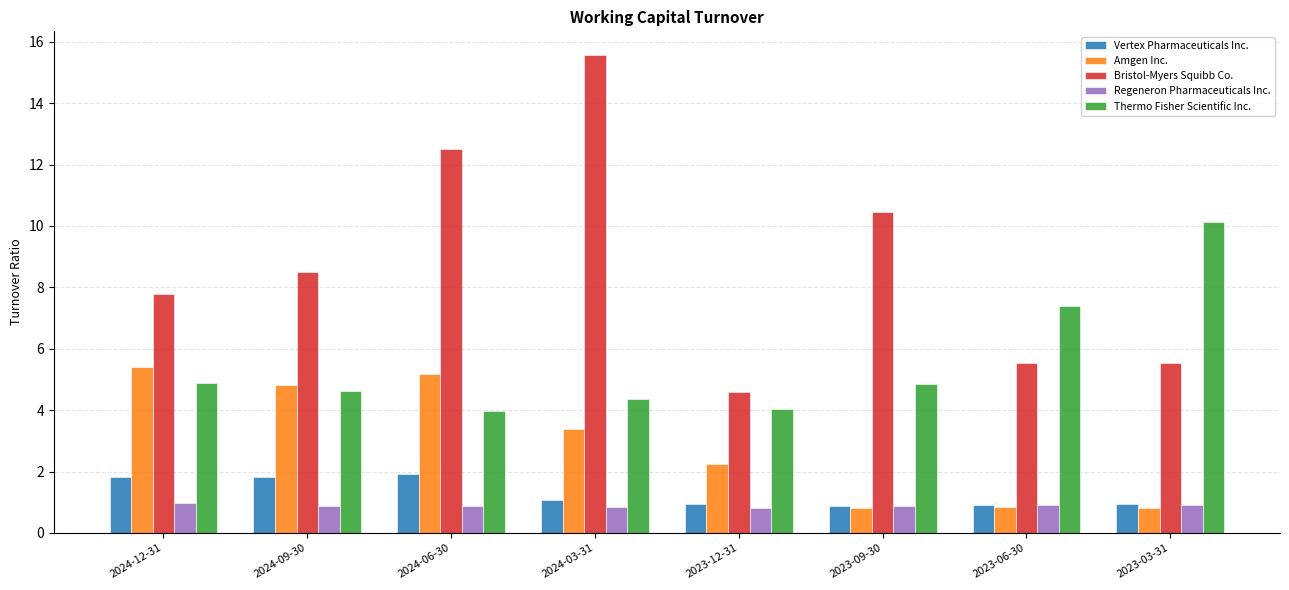

How many data points does each series have?

8